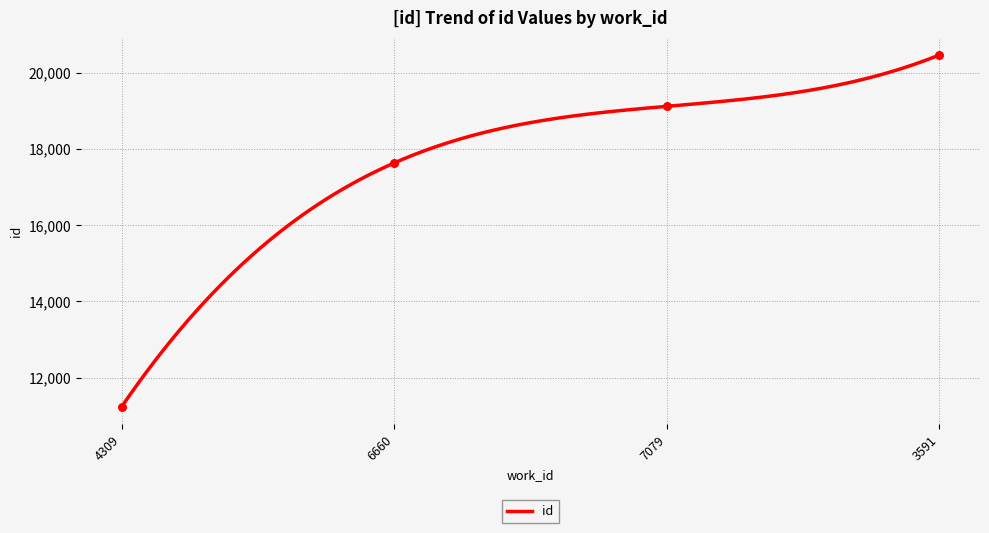

Which has a higher value, 6660 or 3591?

3591